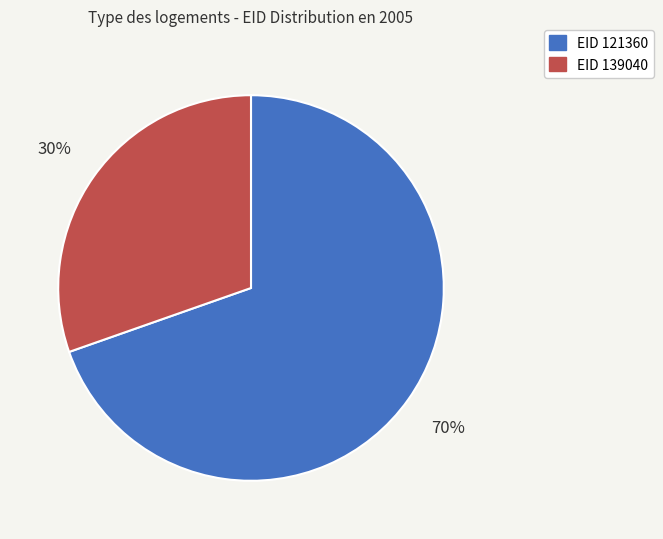

To the nearest percent, what is the average slice percentage?

50%